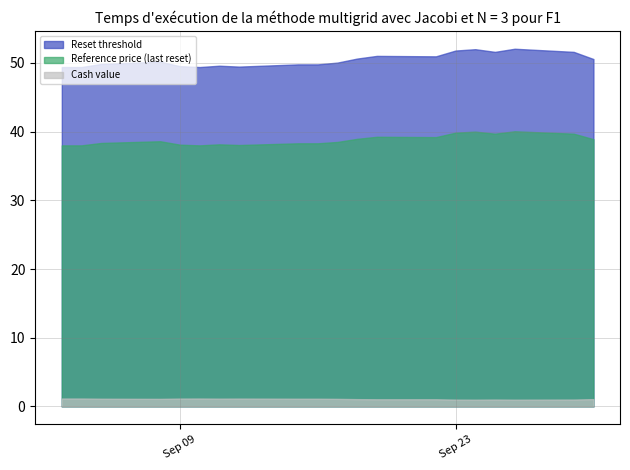

True or false: Cash value and Reference price (last reset) intersect in this chart.

False